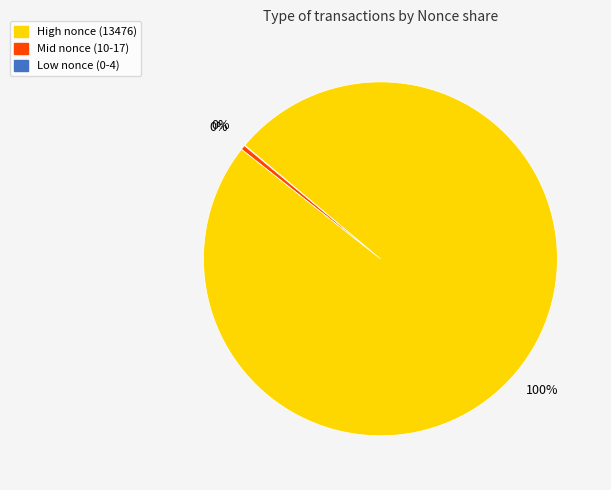

To the nearest percent, what is the average slice percentage?

33%